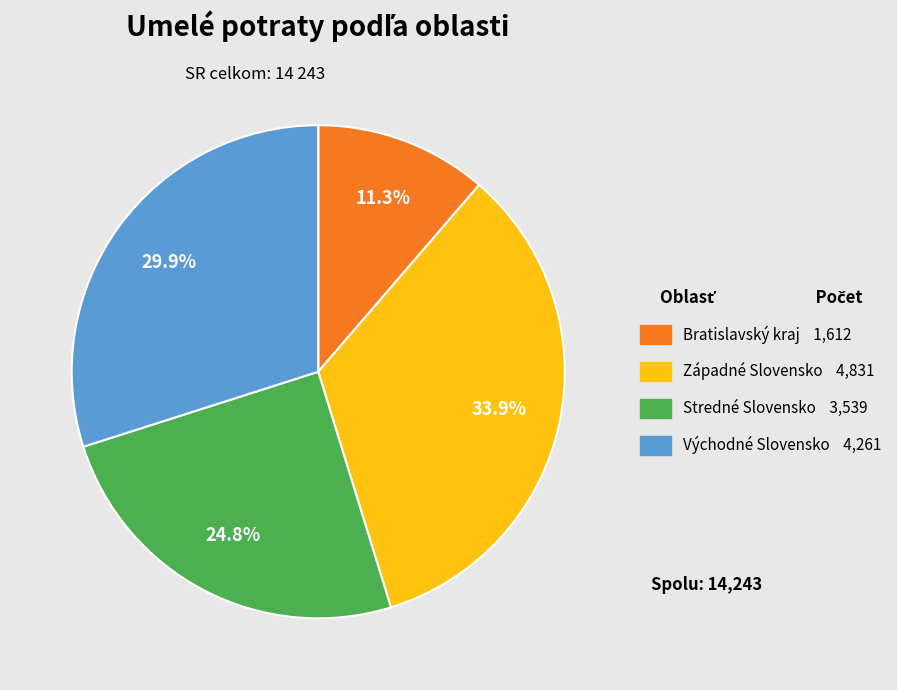

Which category has the smallest portion of the pie?

Bratislavský kraj